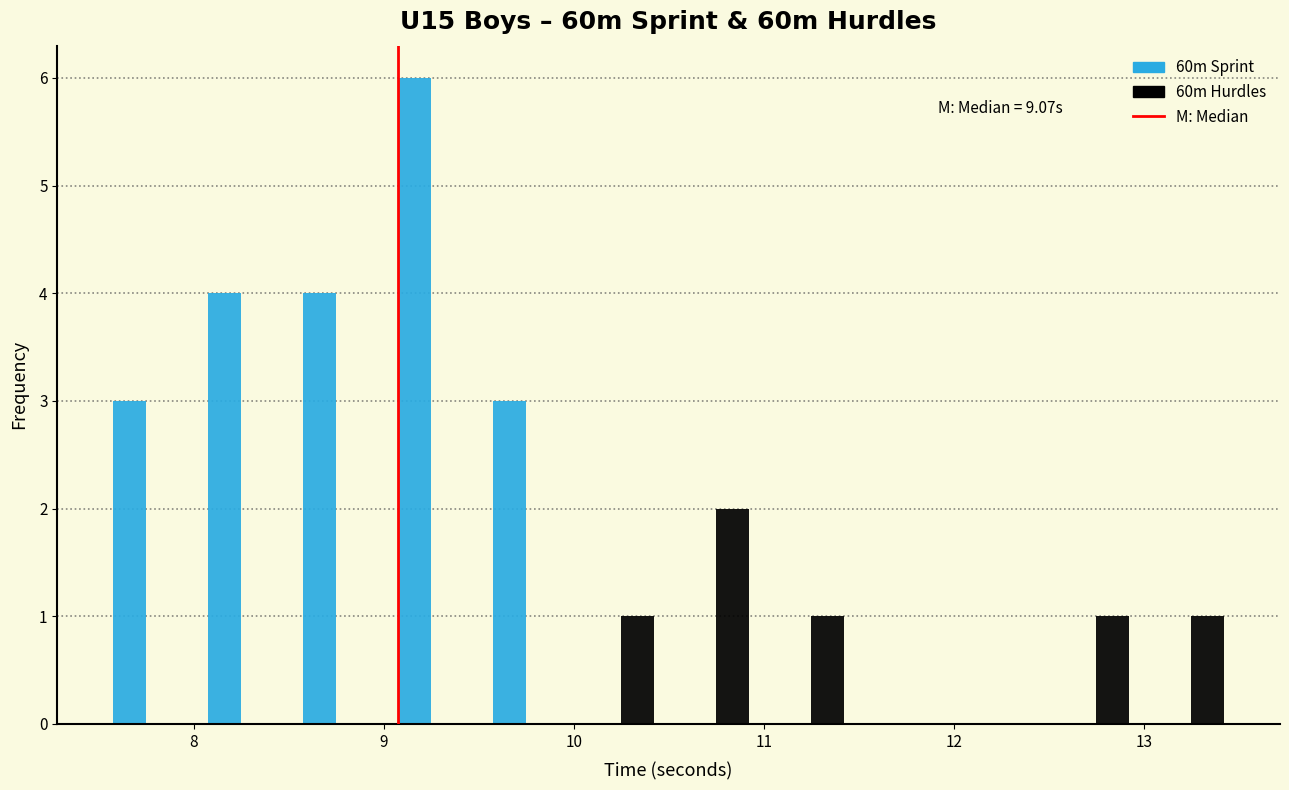

In the 60m Hurdles series, which range on the x-axis has the tallest bar?

10.5 to 11.0